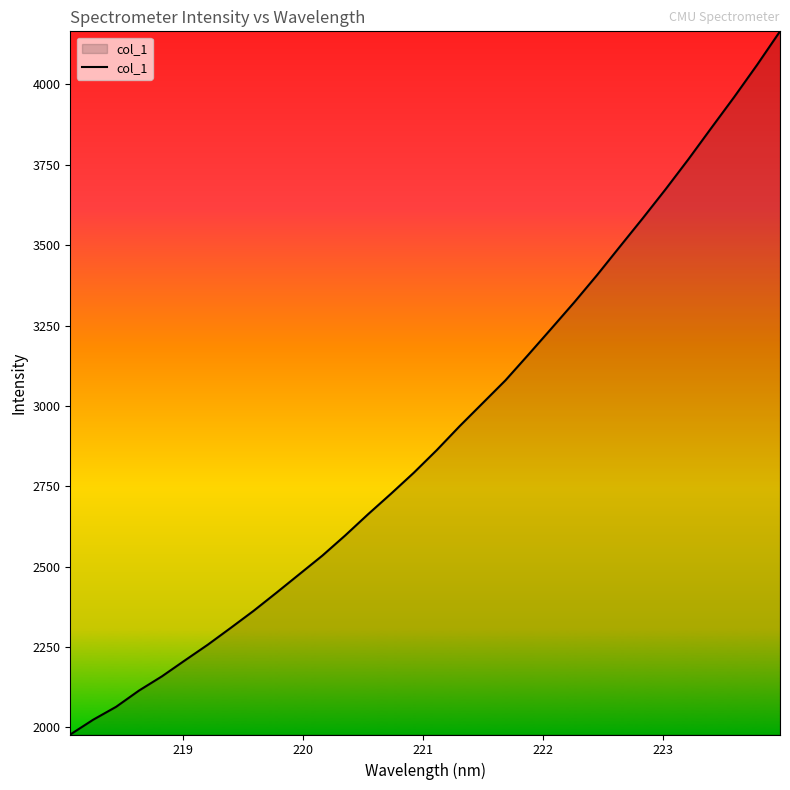

What is the average value?

2914.9